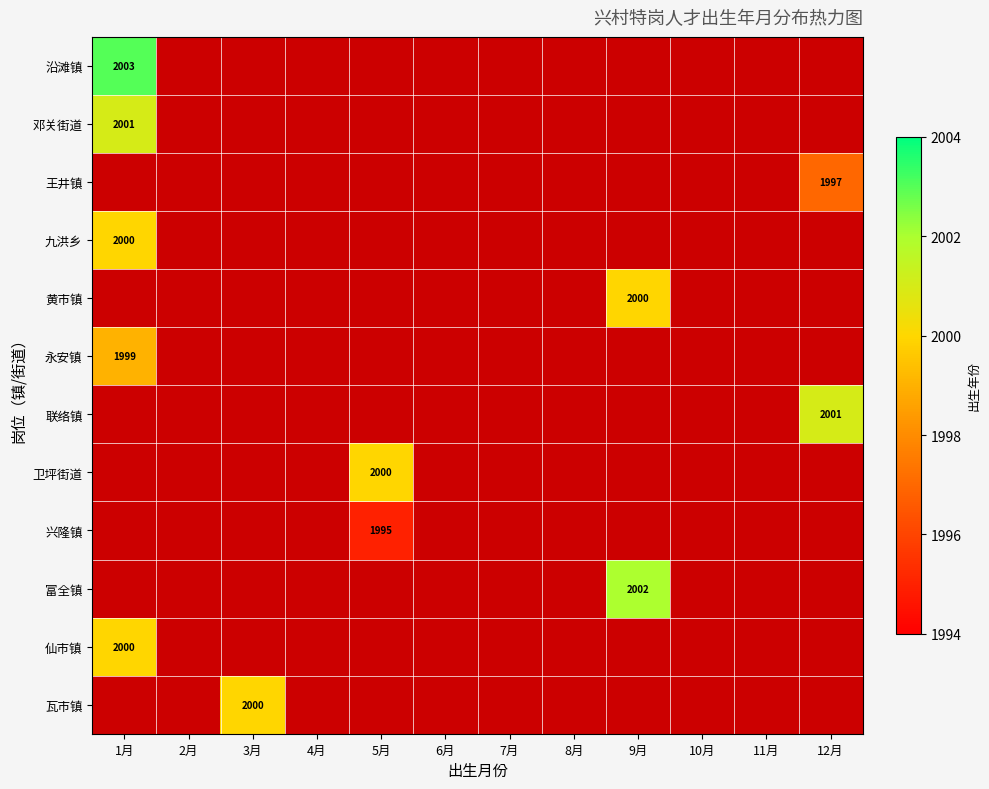

True or false: 王井镇 has a value of 1997 at 12月.

True